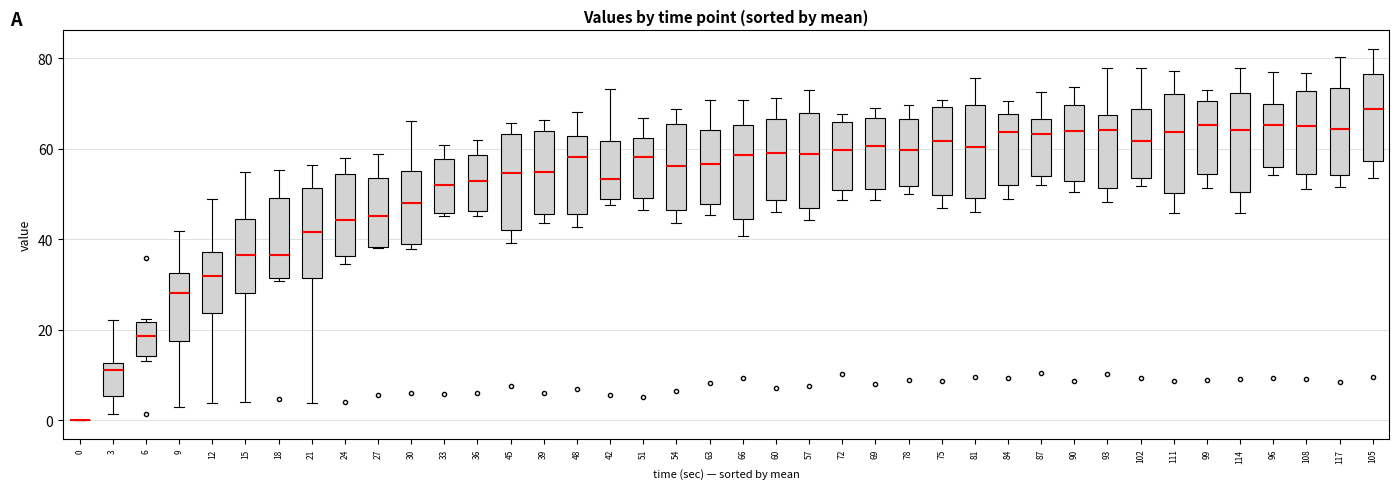

Where is the lower edge of the box at x = 48 on the y-axis? The values are not printed on the chart, so give them approximately, as read against the axis.

46